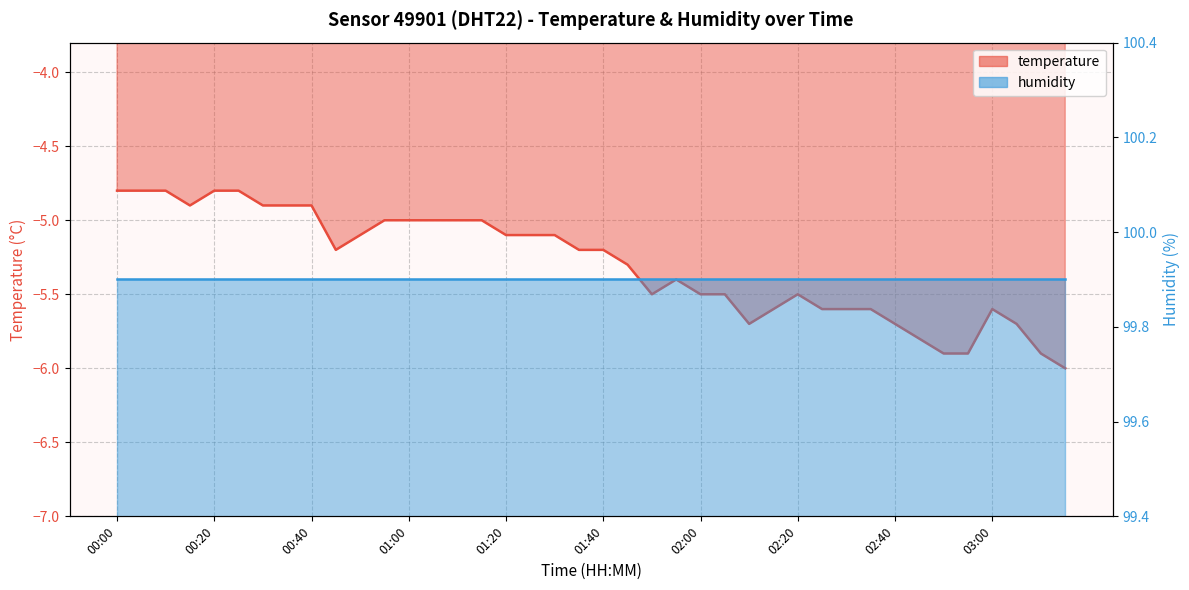

True or false: the data has more than 2 interior local peaks.

True